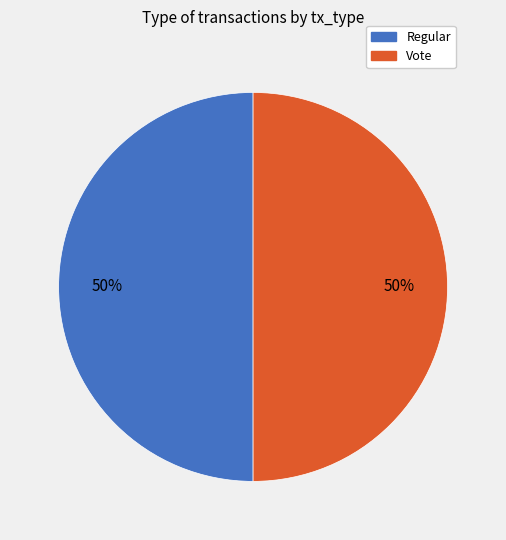

What is the ratio of the value at Regular to the value at Vote?

1.0